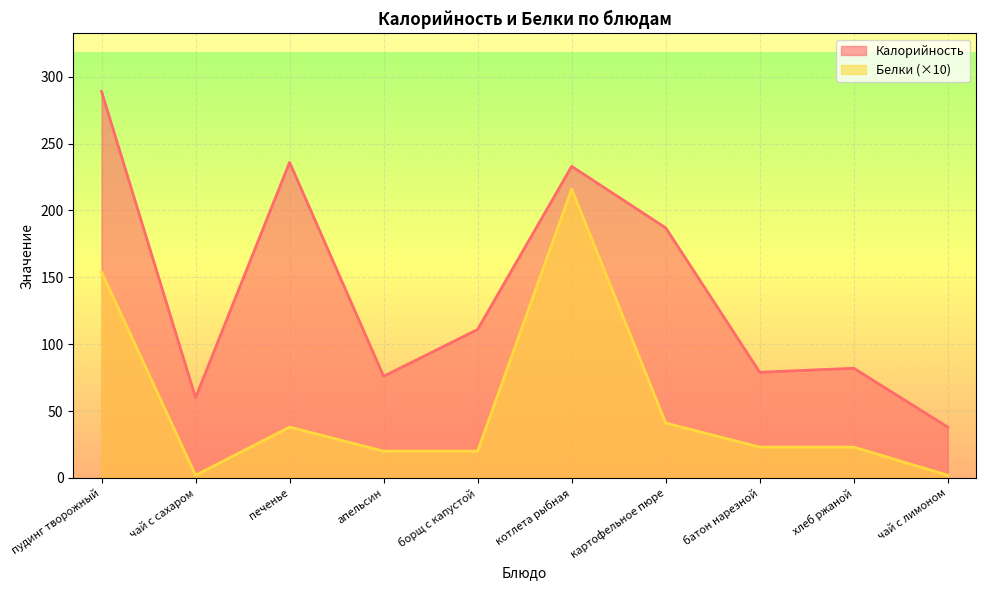

What is the difference between the Калорийность values at апельсин and чай с сахаром?

16